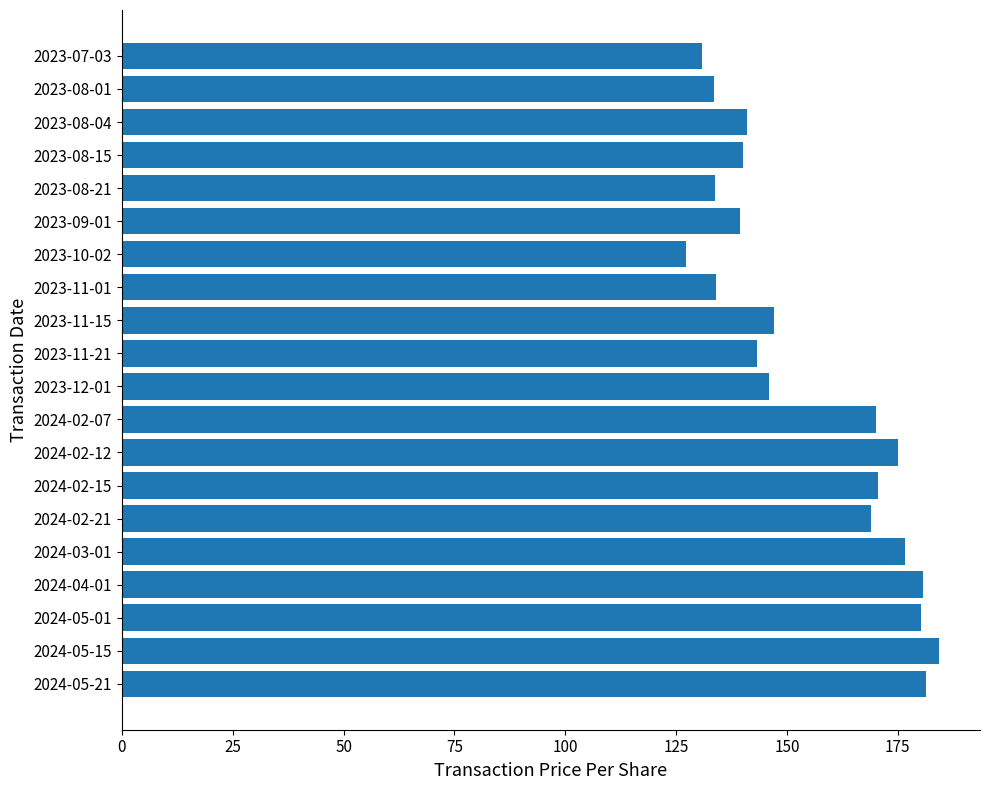

How many values exceed 147?

10